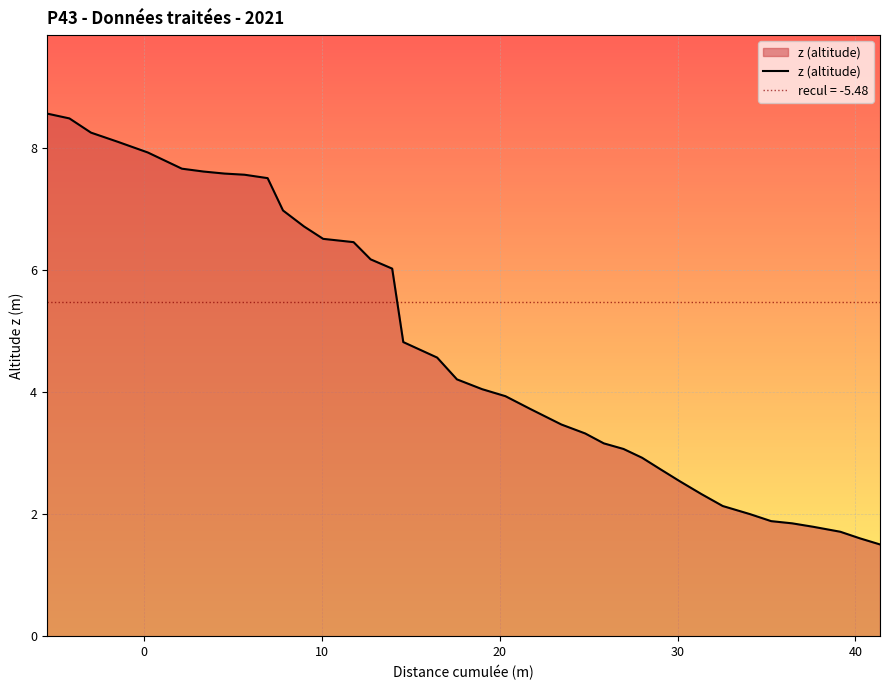

What is the lowest value of the z (altitude) series?

1.5